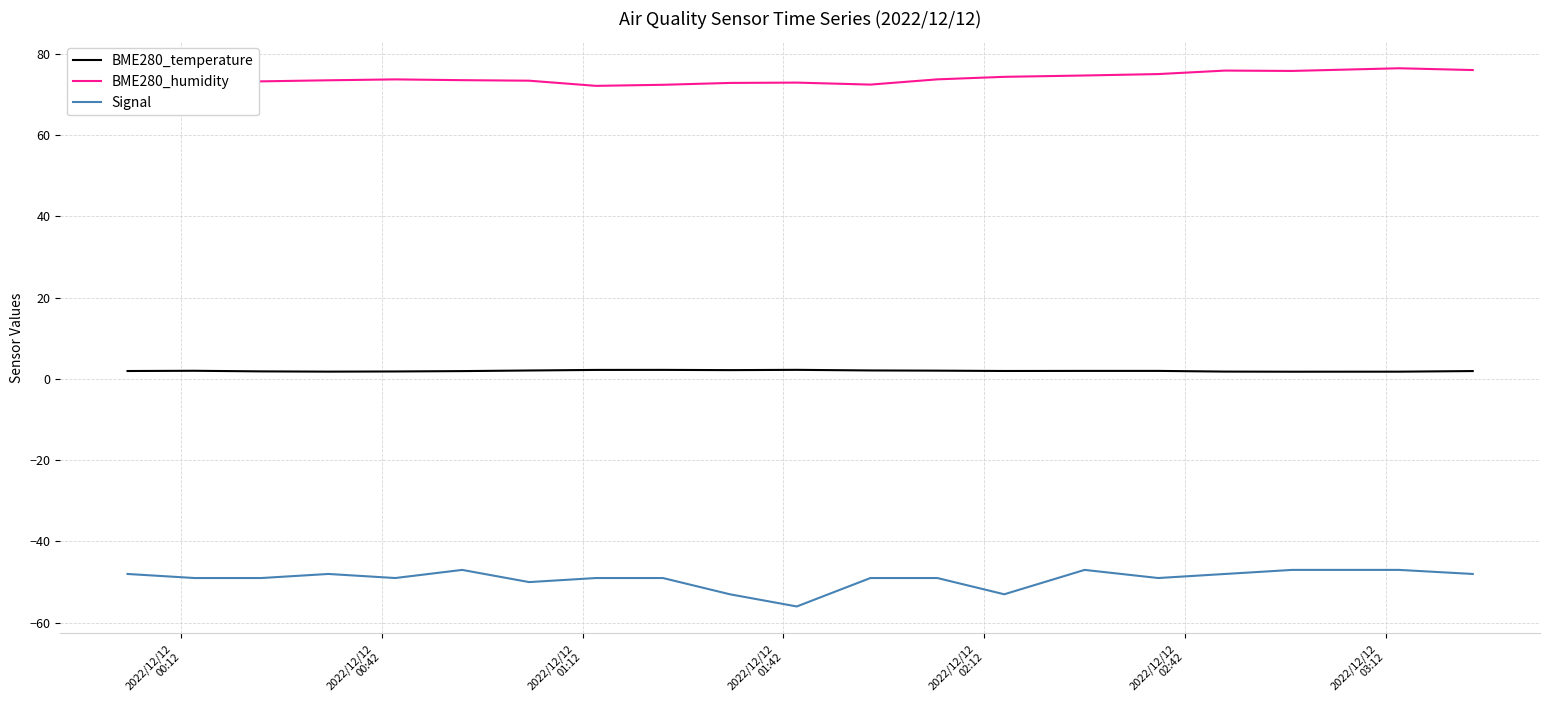

Which series has the largest total across all categories?

BME280_humidity